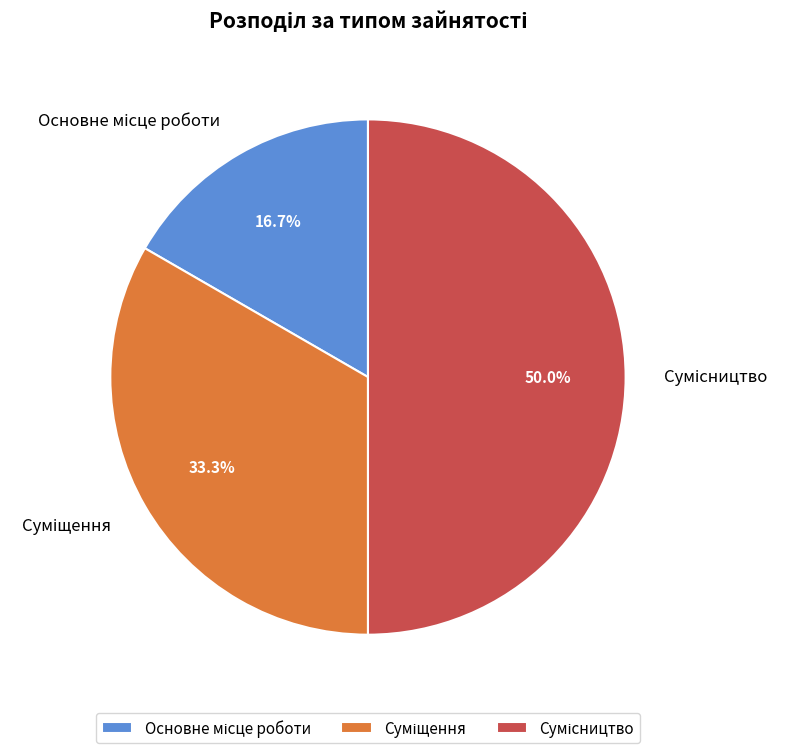

Is it true that Суміщення is 33% of the pie?

True